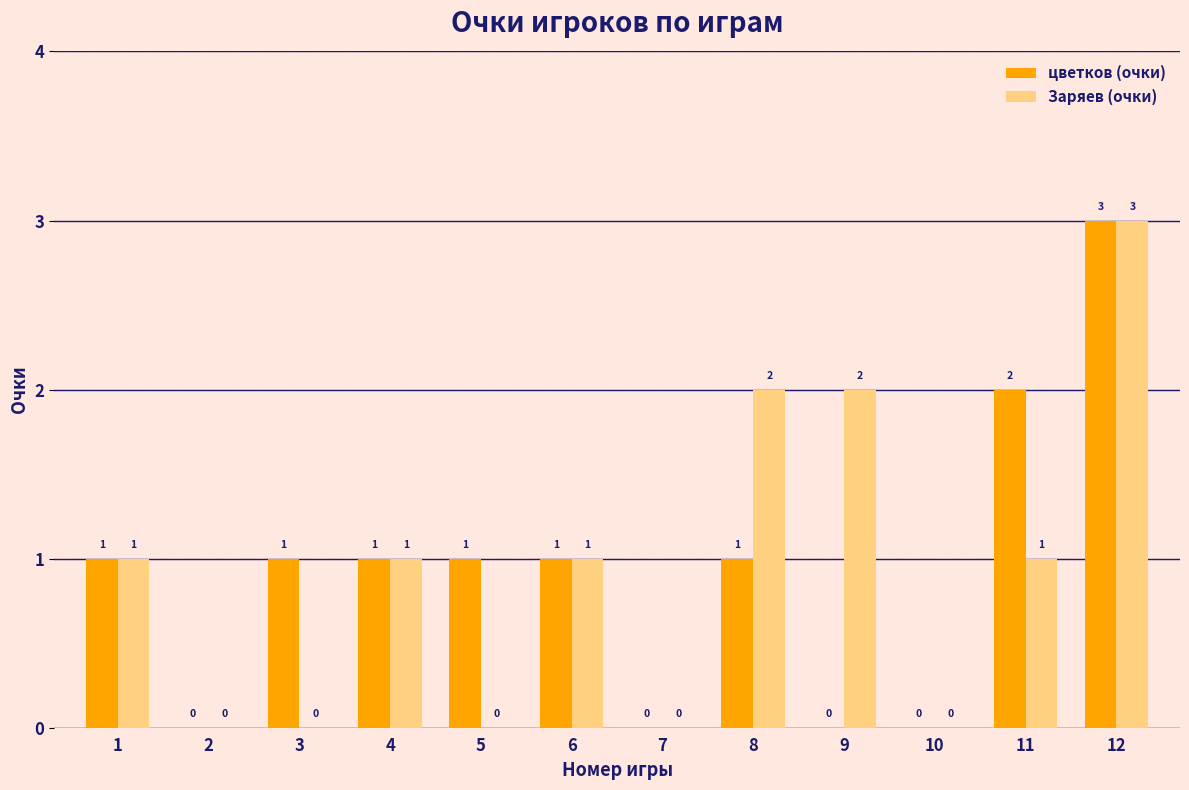

Count the цветков (очки) values in the range 0 to 1.

10